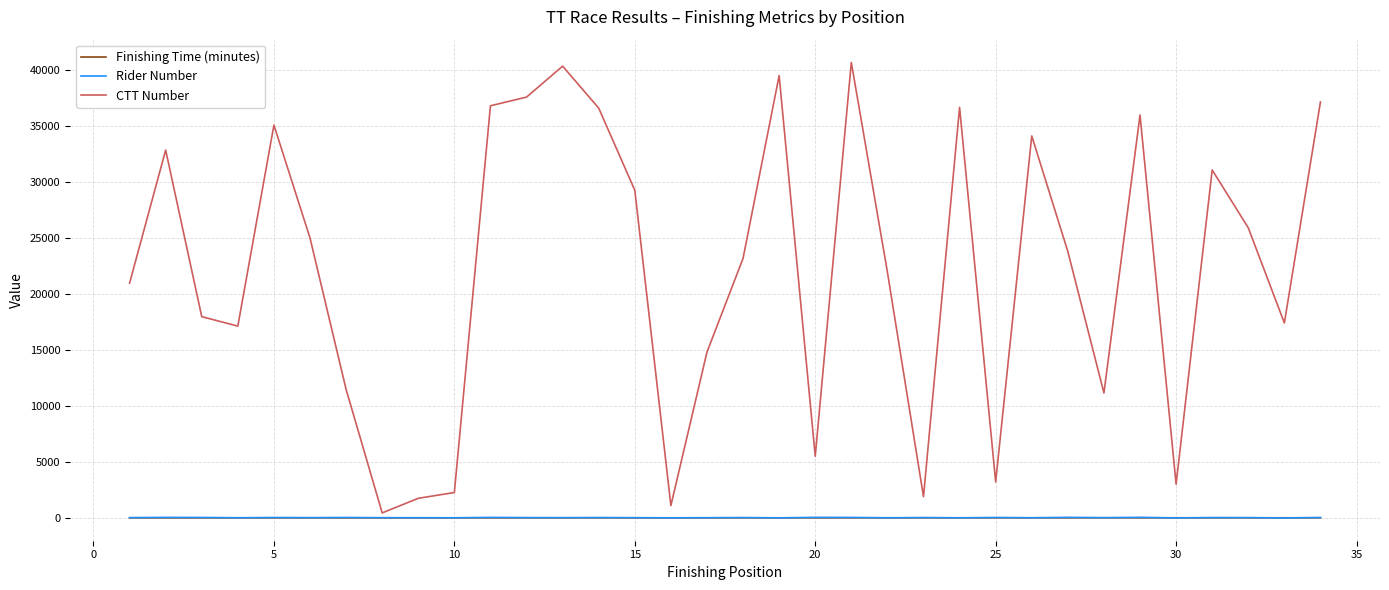

At how many categories does at least one series exceed 35507?

9